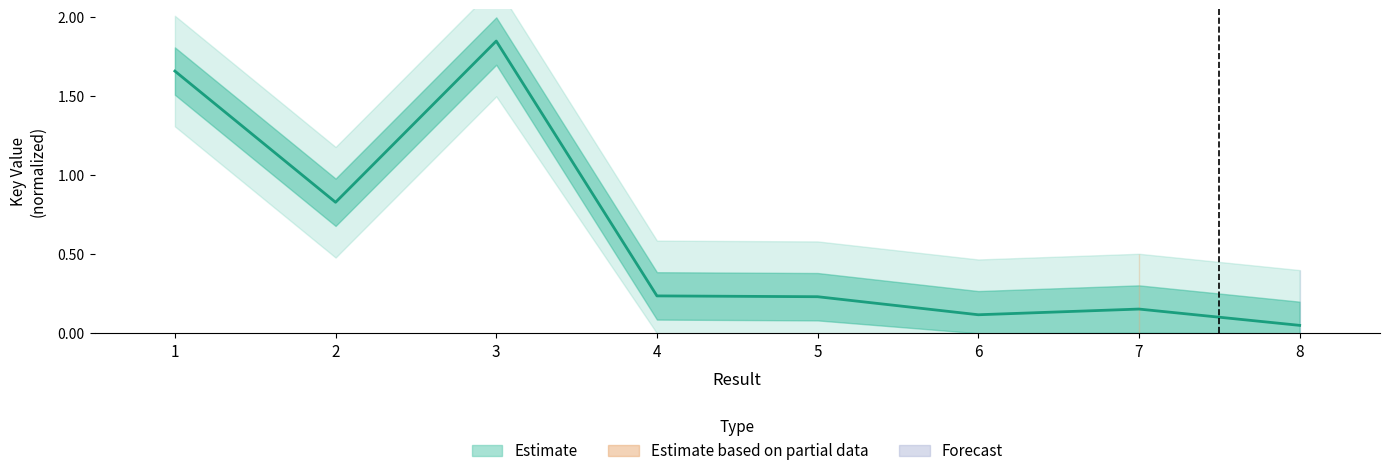

What is the greatest value displayed?

1.9